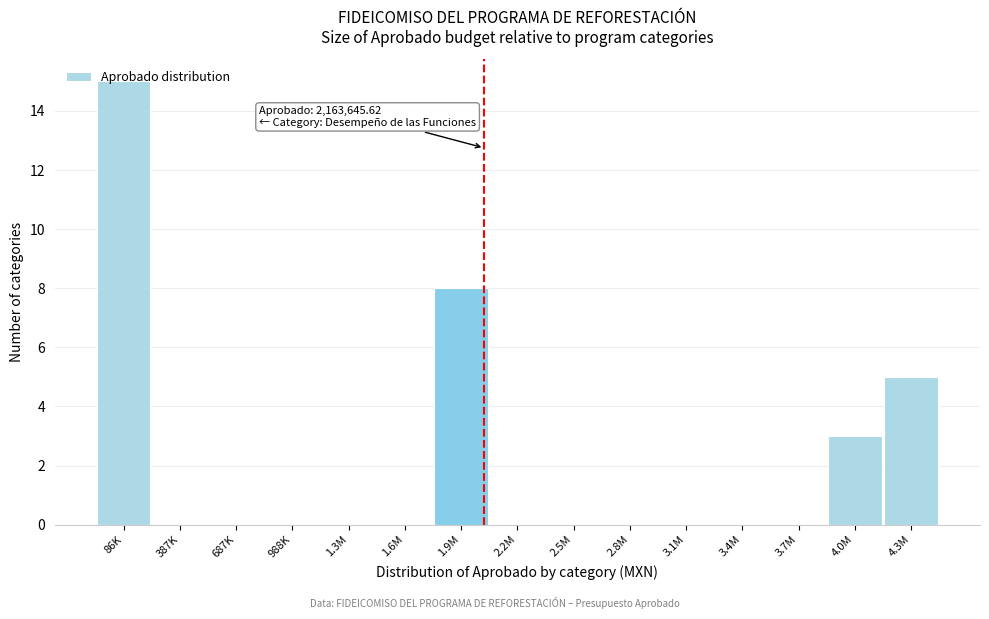

What is the change in value from 86K to 2.8M?

-15